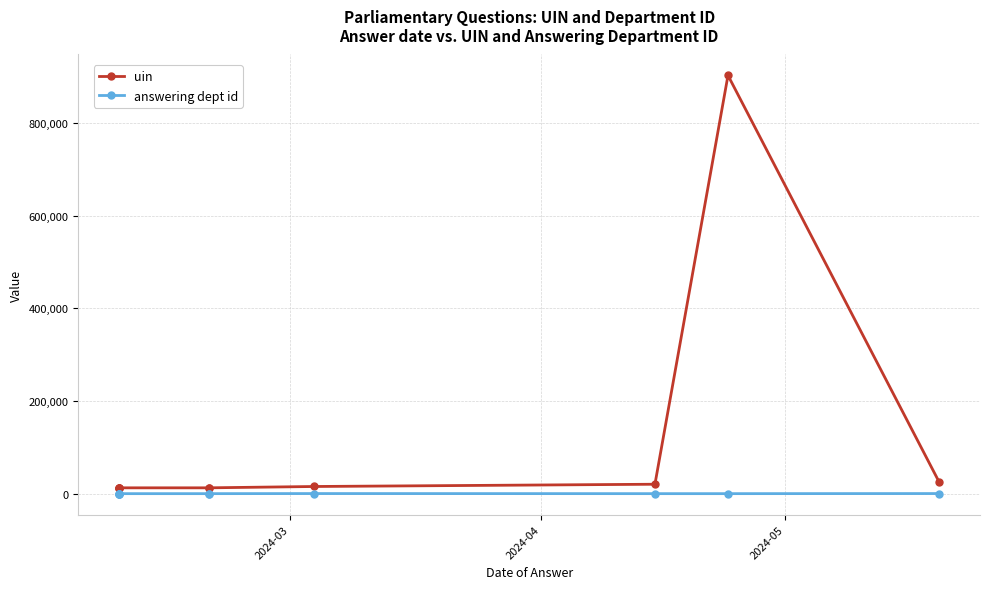

How many lines are shown in the chart?

2